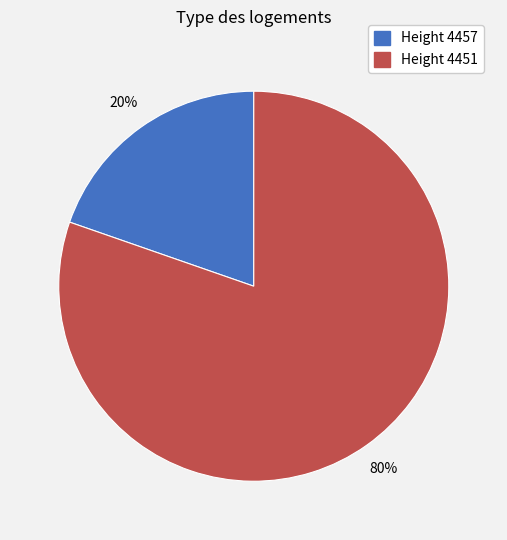

Is there a majority slice in this chart?

Yes